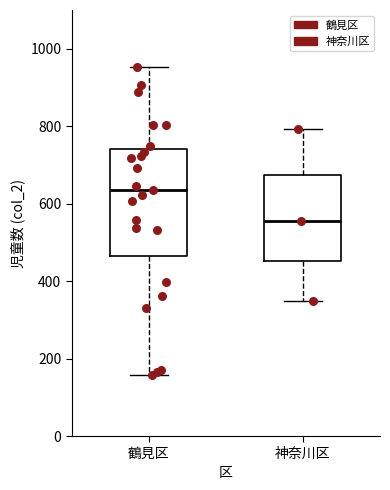

Which box is the tallest, from its lower edge to its upper edge?

鶴見区